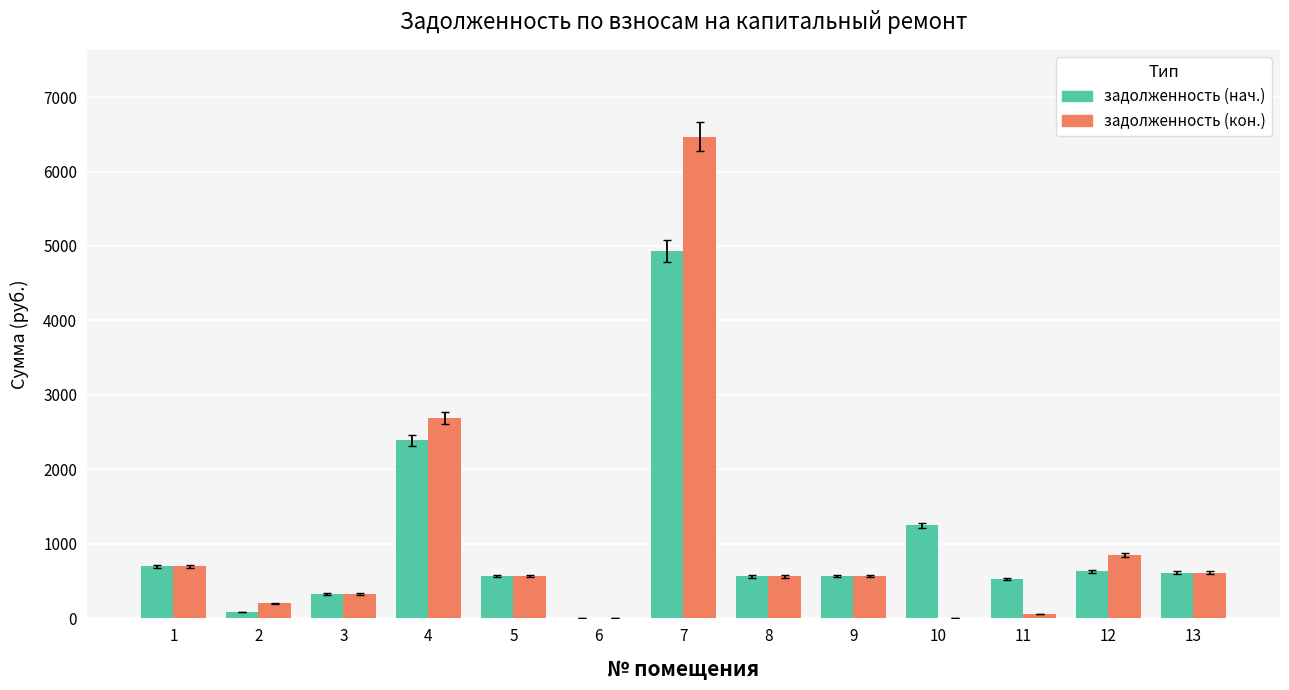

Is the value of задолженность (кон.) at 10 greater than the value of задолженность (нач.) at 13?

No